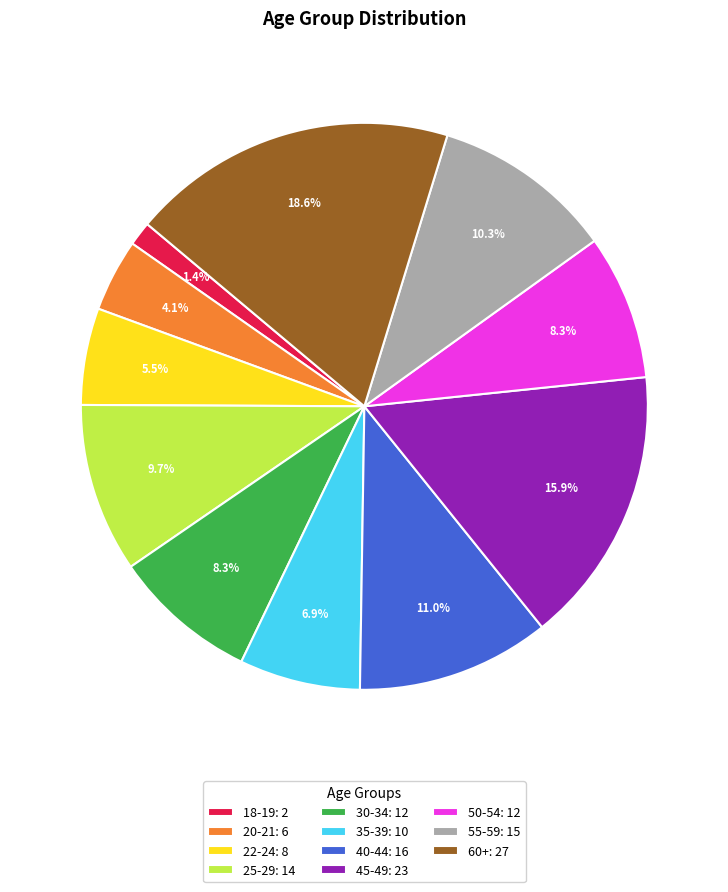

To the nearest percent, what percentage of the pie is 55-59?

10%